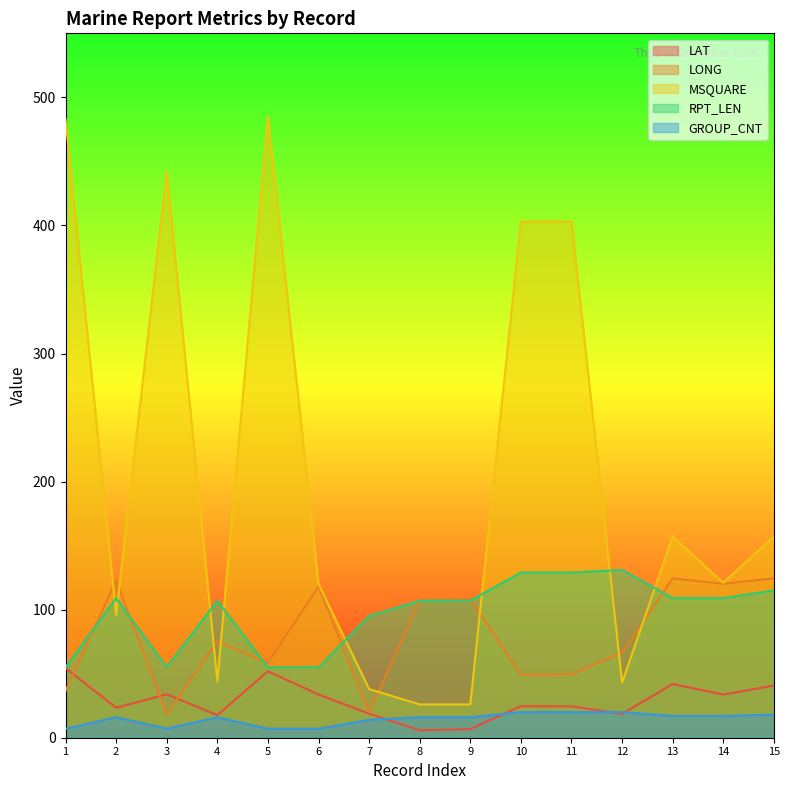

At which category does LAT reach its first local valley?

2